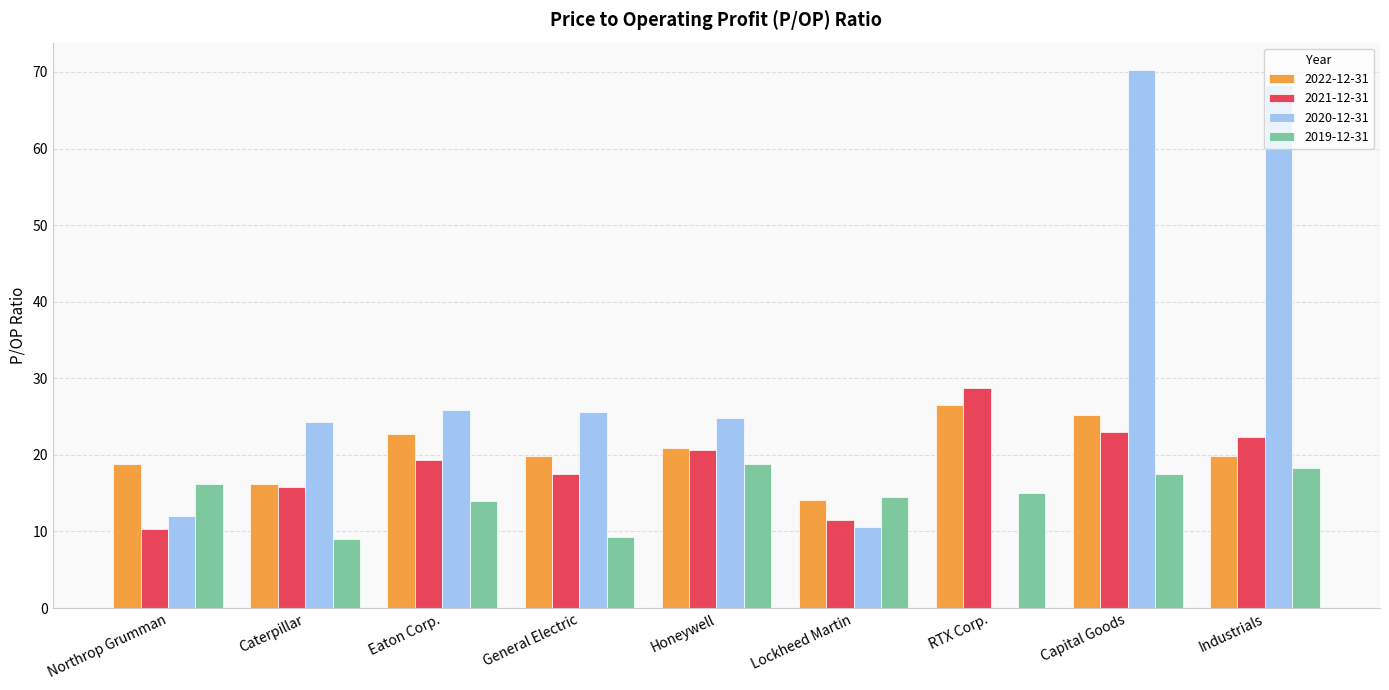

What is the total value across all series at General Electric?

72.2